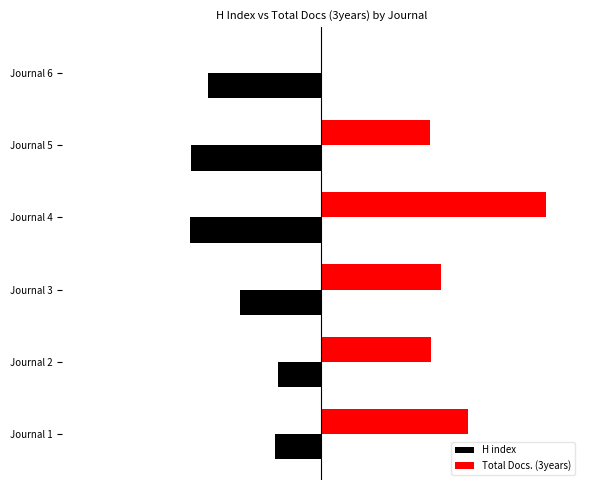

What are all the series names shown in the legend?

H index, Total Docs. (3years)